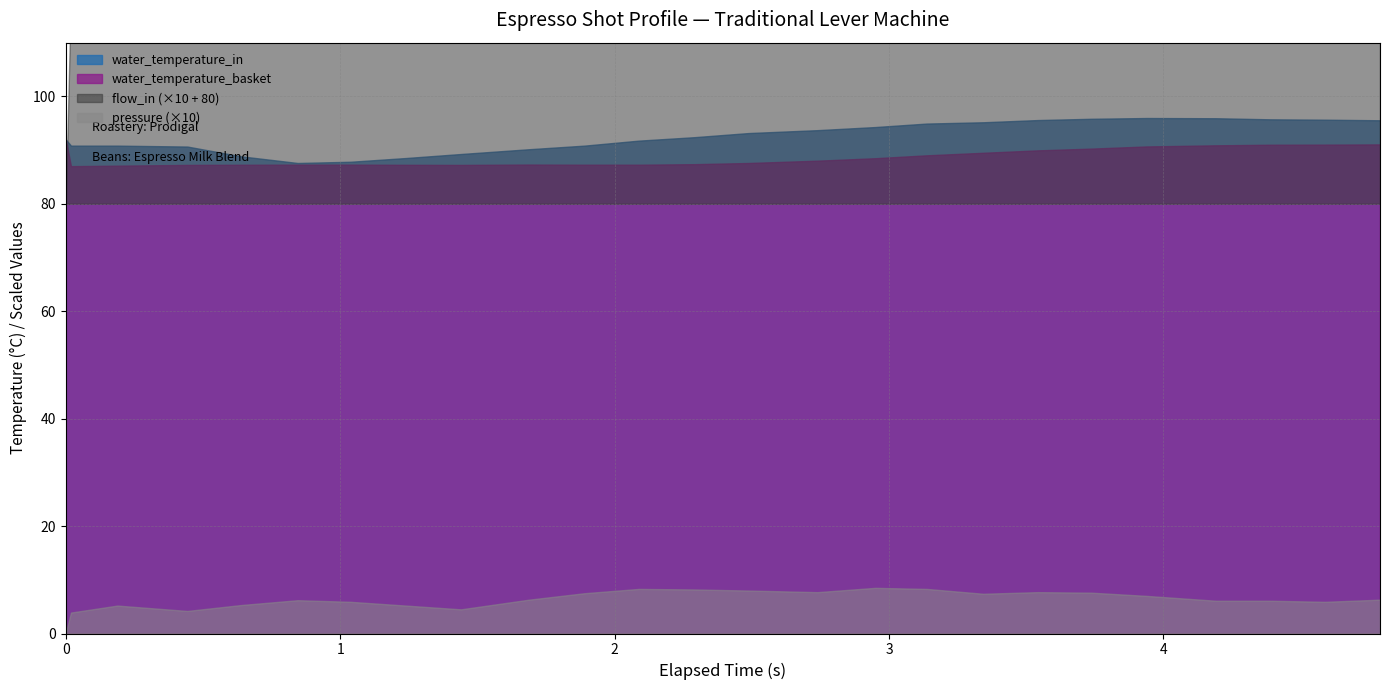

True or false: pressure and water_temperature_basket intersect in this chart.

False